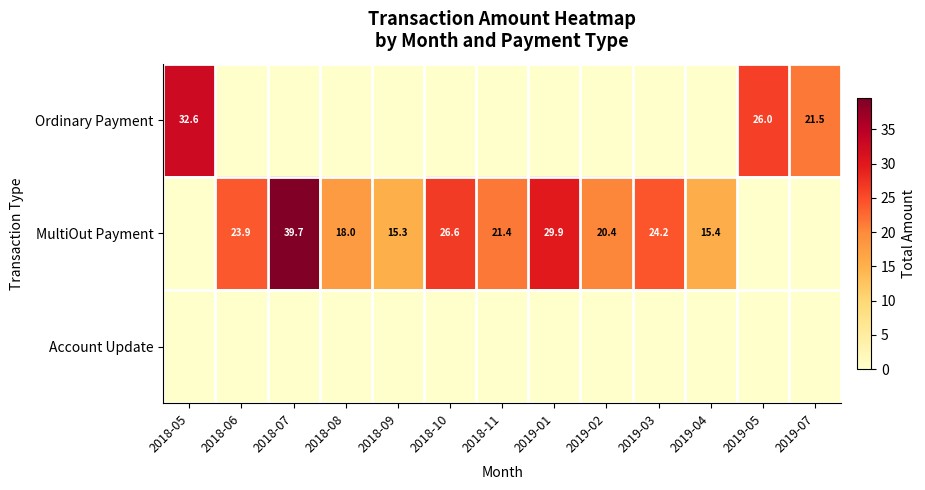

What is the difference between the highest and lowest values at 2019-02?

20.4